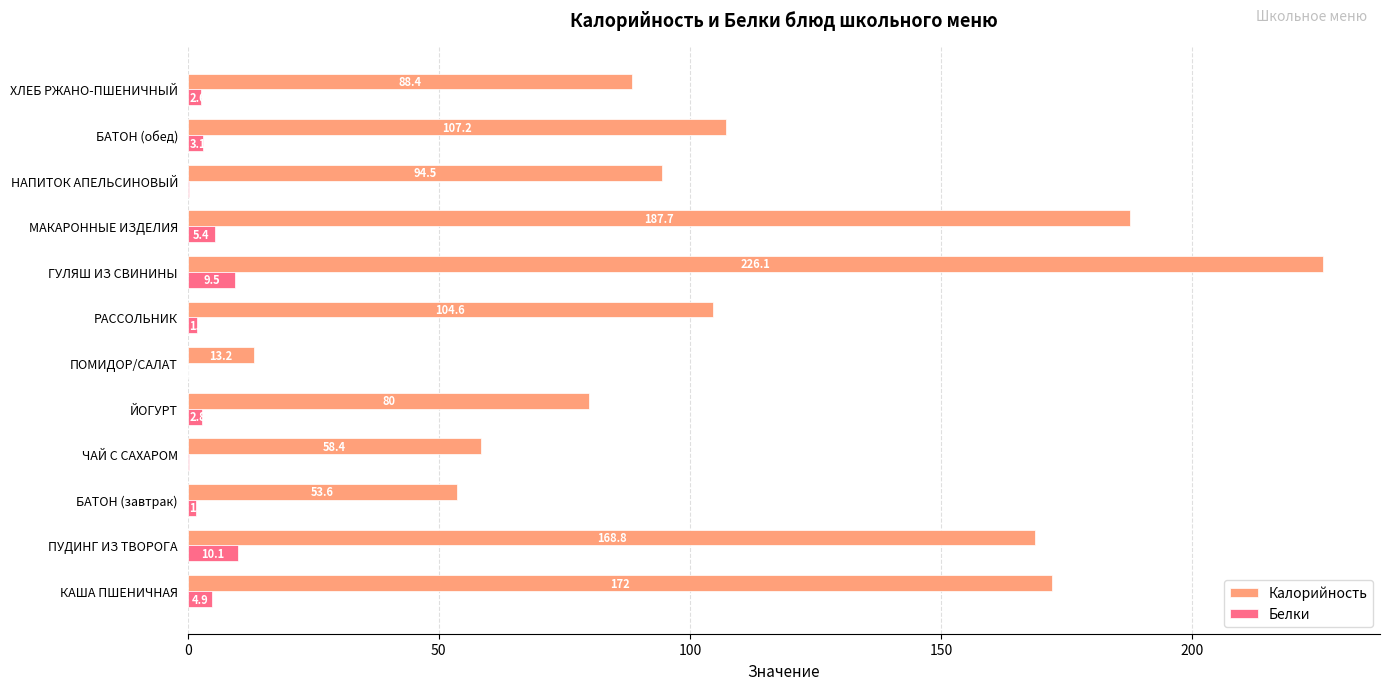

At which category is the sum across all series the highest?

ГУЛЯШ ИЗ СВИНИНЫ